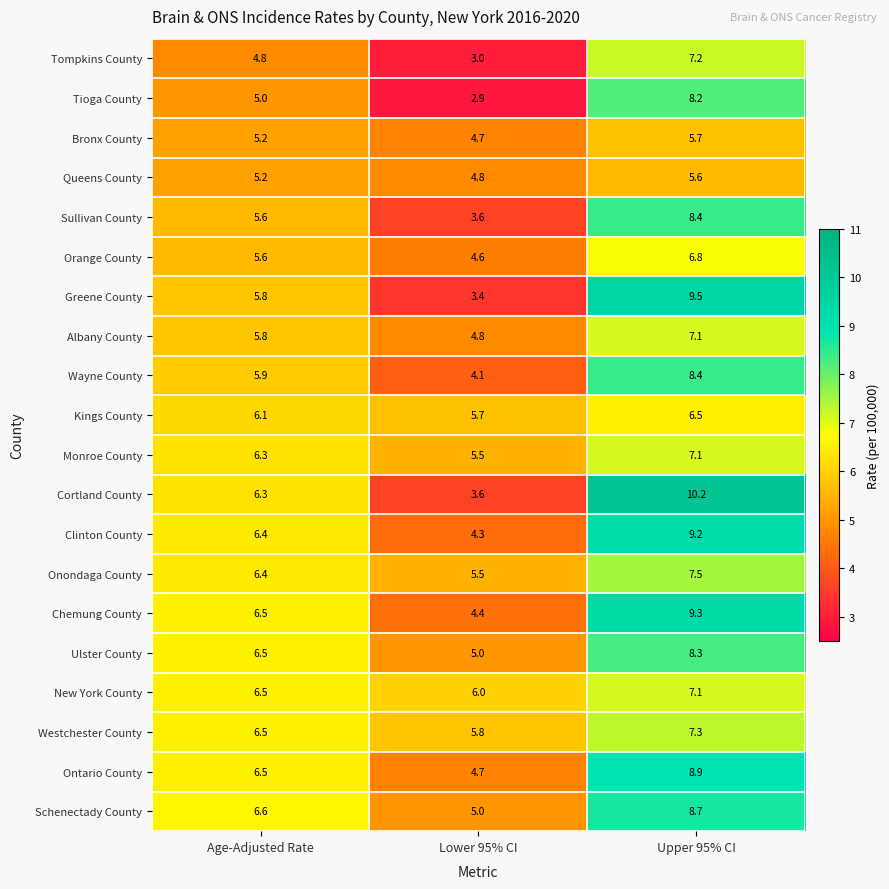

The value of Onondaga County at Lower 95% CI is 3.4. True or false?

False